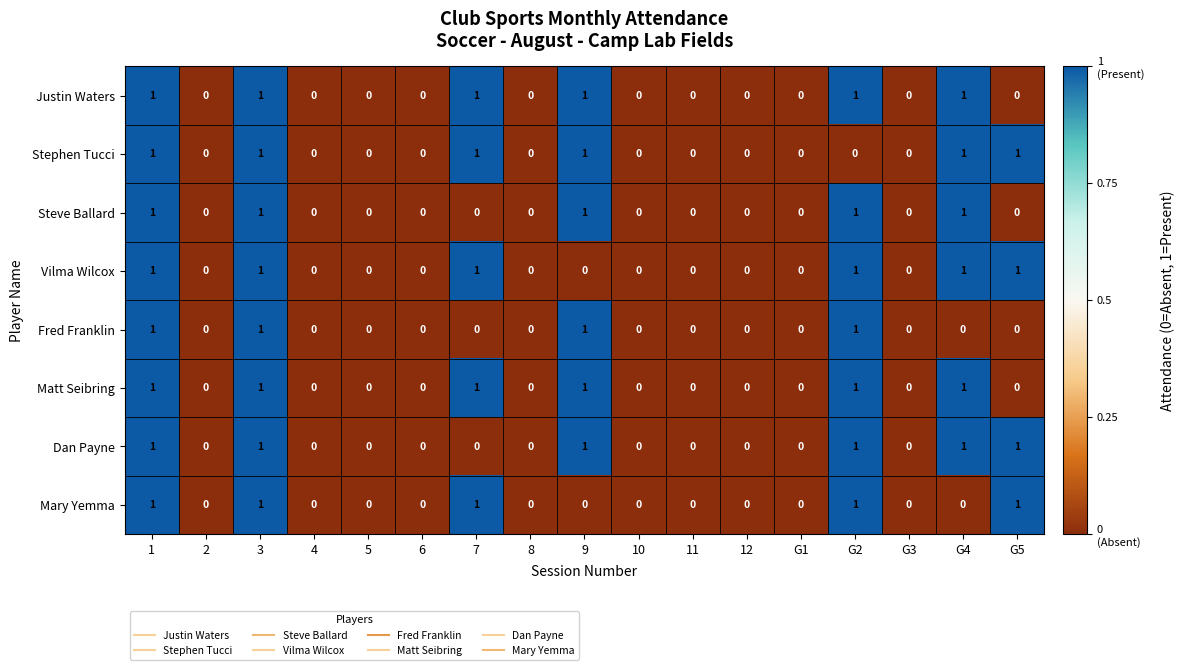

Is the value of Justin Waters at G4 greater than the value of Fred Franklin at 6?

Yes